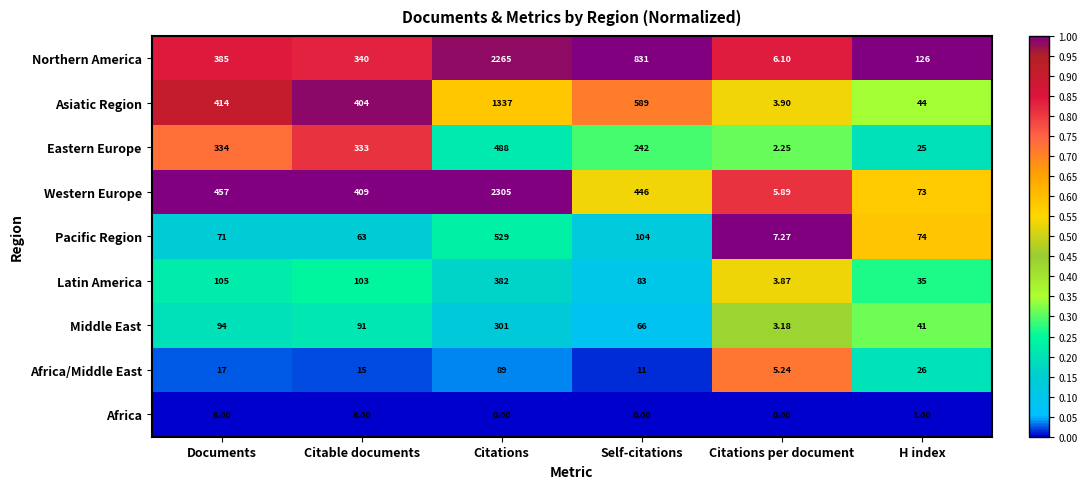

Is the value of Middle East at Documents greater than the value of Pacific Region at Self-citations?

No